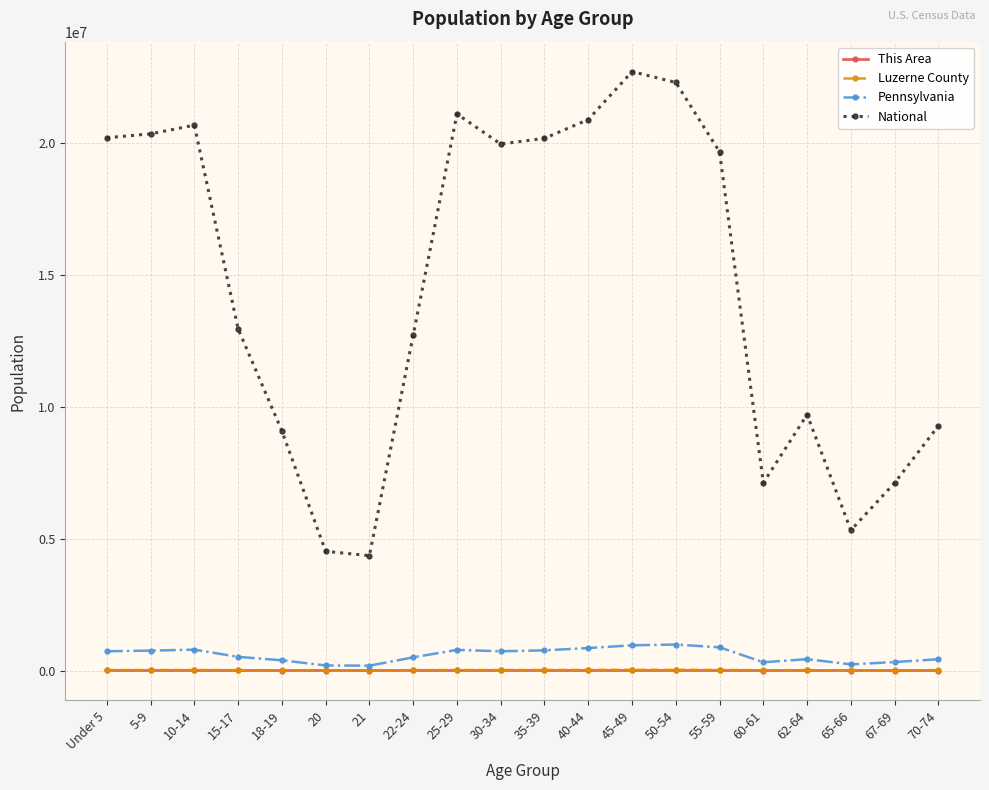

What is the minimum value for Pennsylvania?

183257